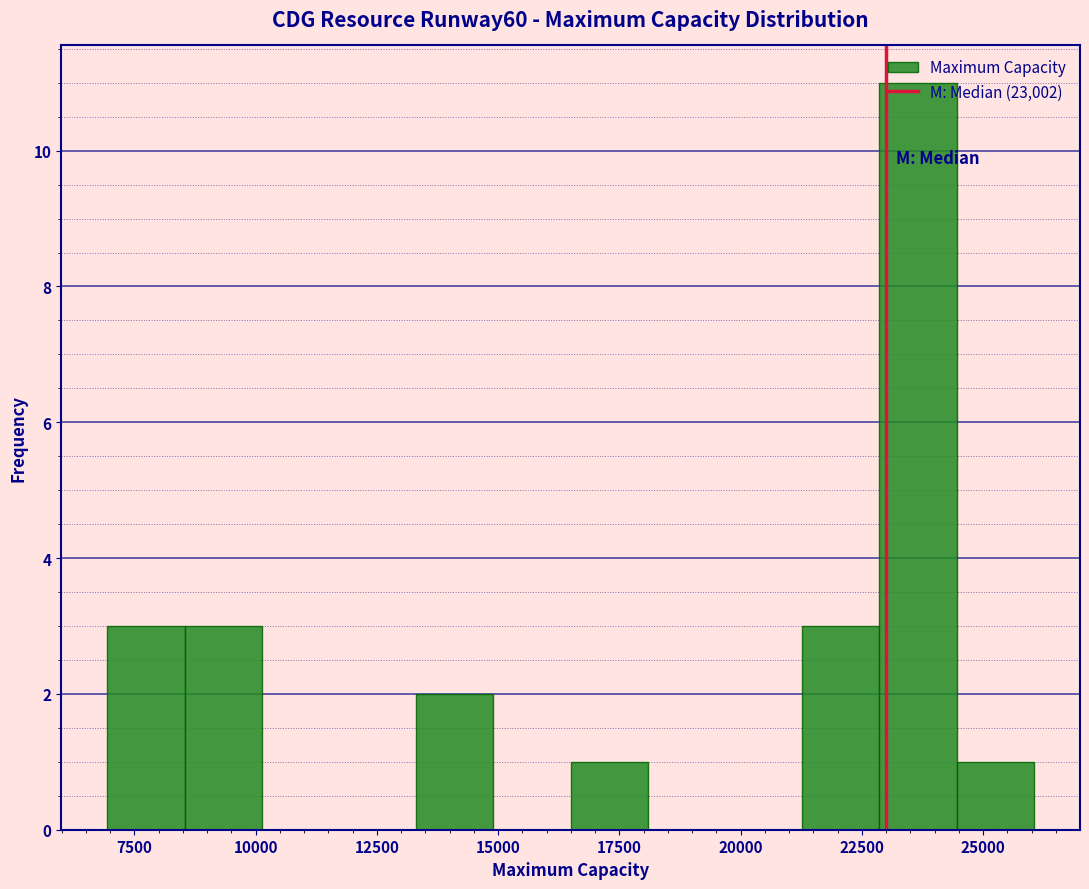

Read against the x-axis, roughly where is the centre of the tallest bar?

23500